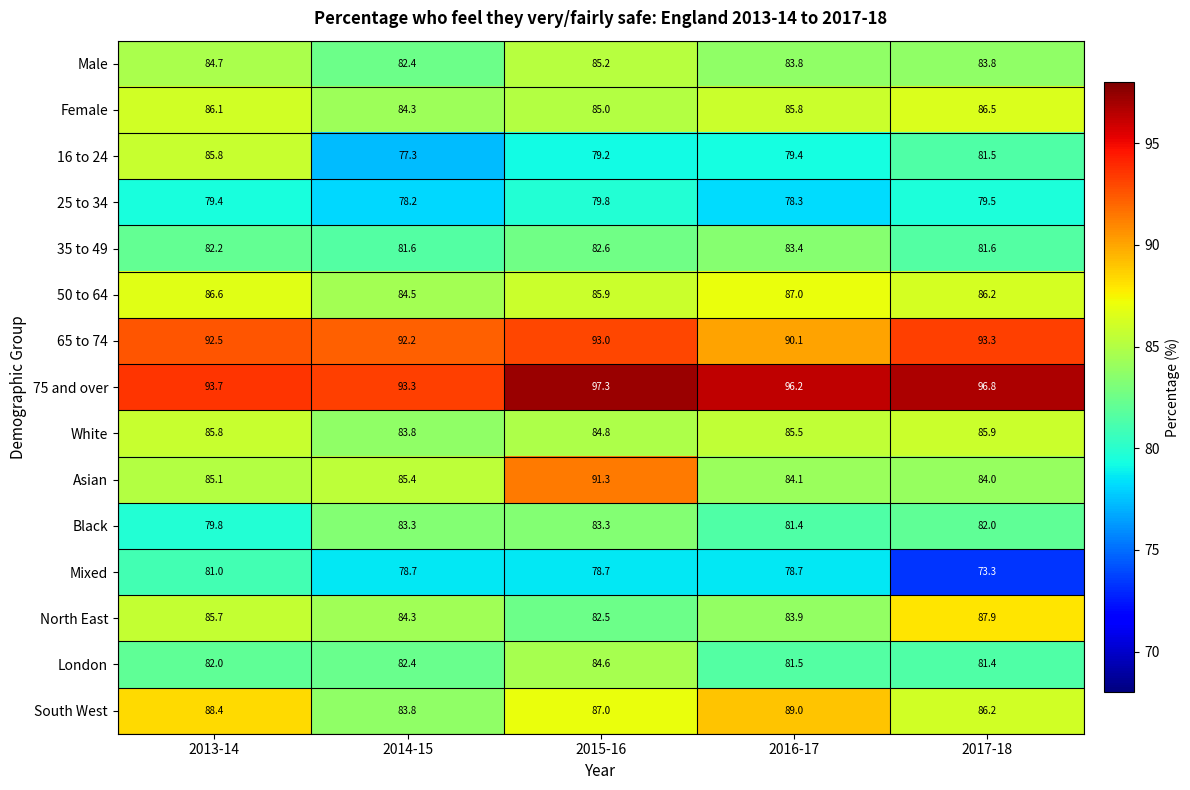

Which series has the largest total across all categories?

75 and over